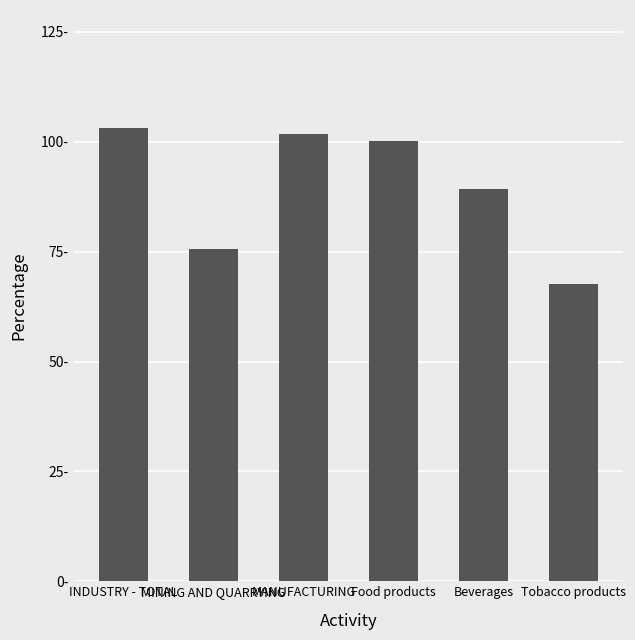

Does the chart contain any negative values?

No